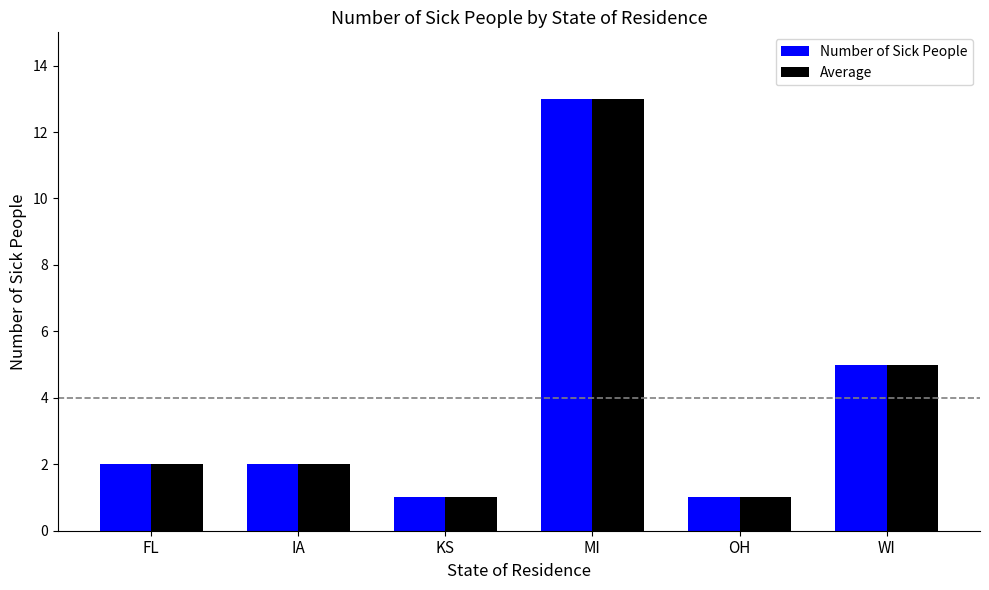

Does the chart contain any negative values?

No